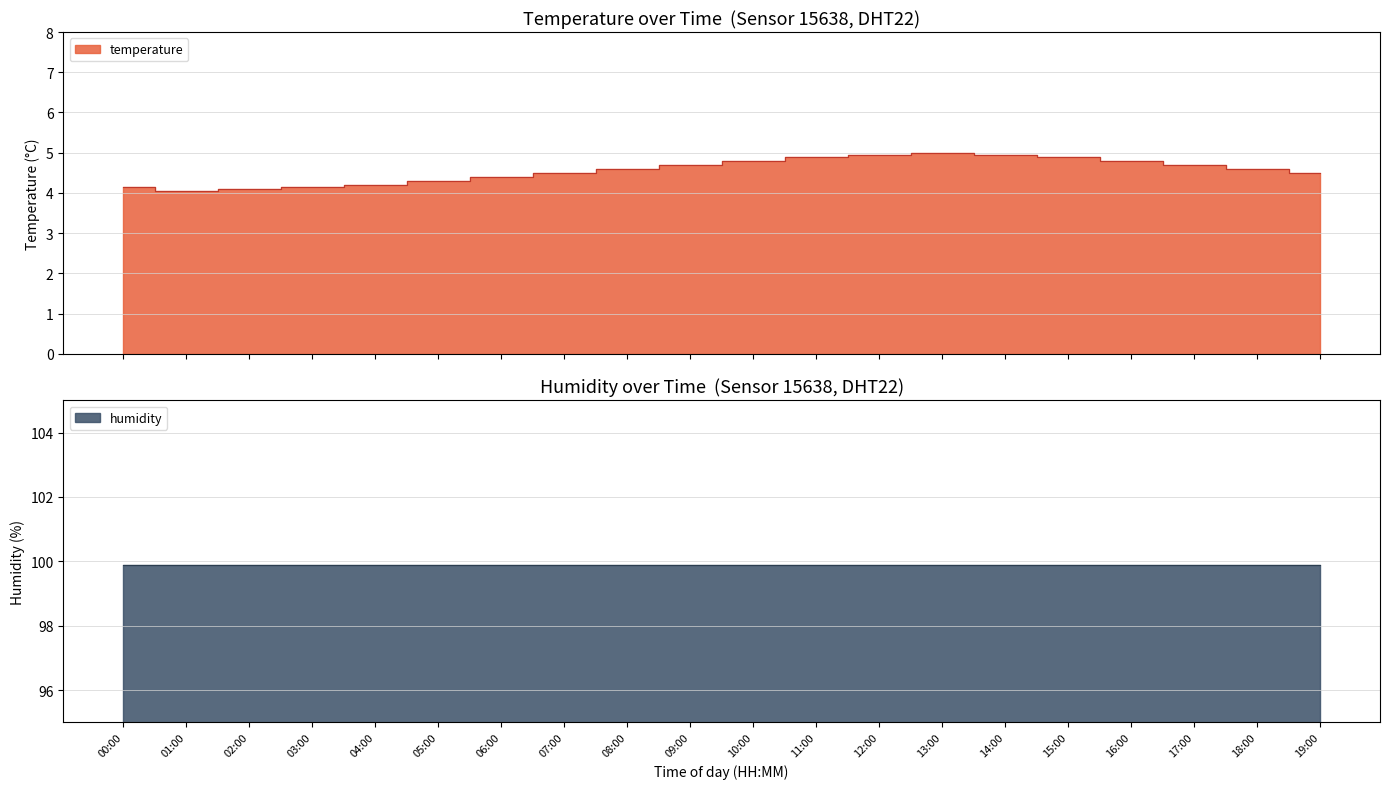

True or false: temperature and humidity cross at least once.

False